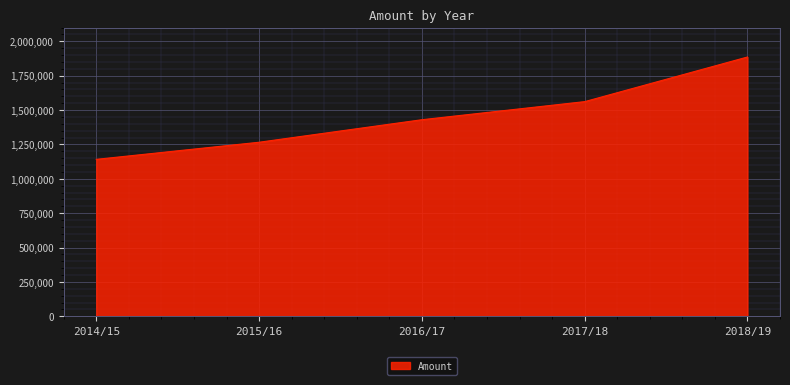

What is the greatest value displayed?

1886002